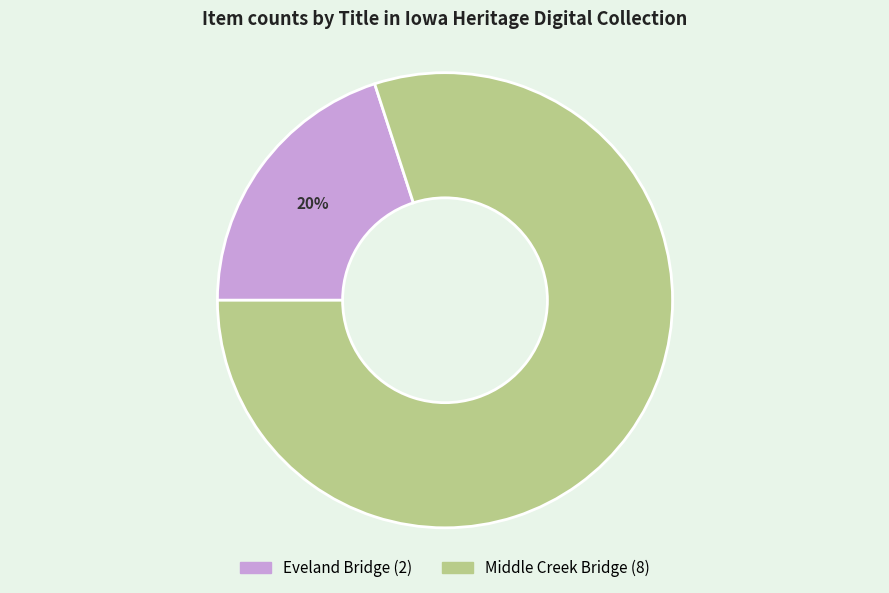

To the nearest percent, what is the difference between the largest and smallest slice percentages?

60%